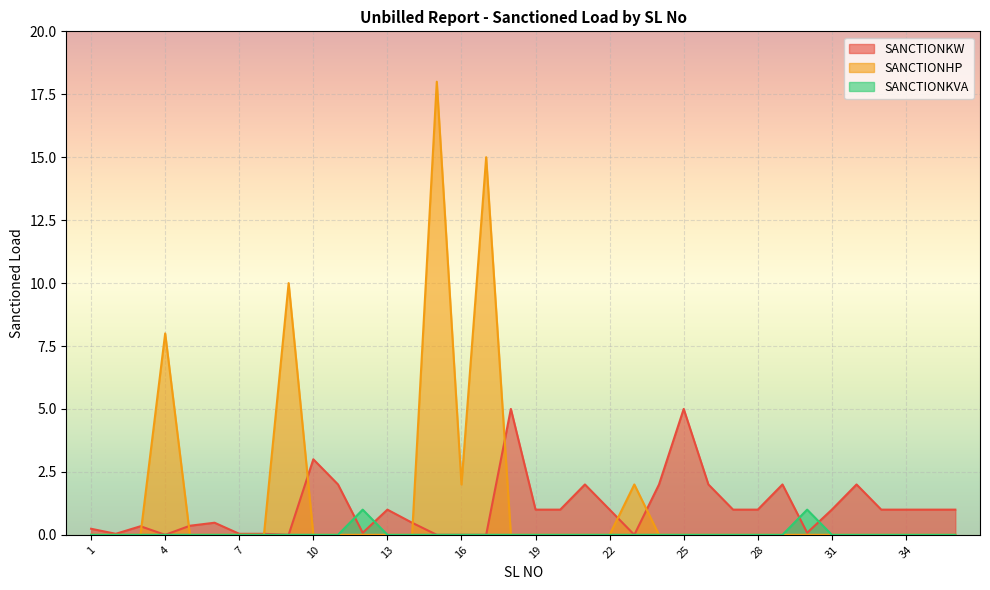

At how many categories does at least one series exceed 6?

4